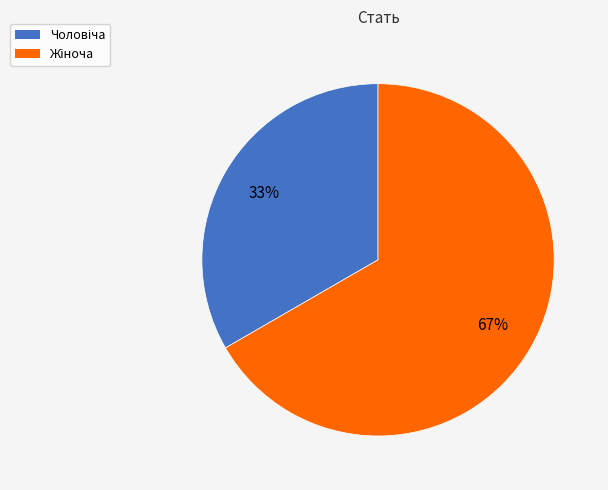

Does any single category account for the majority?

Yes